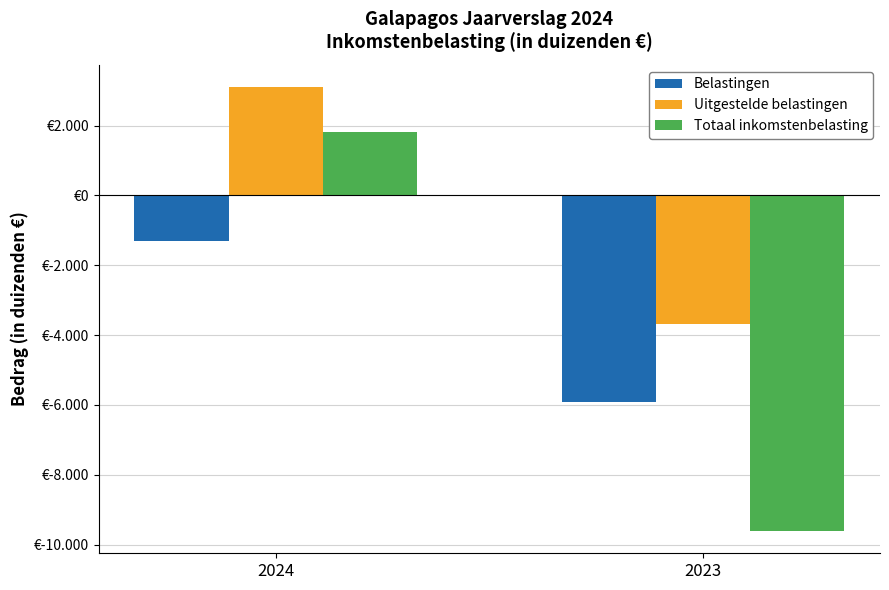

What is the approximate value of Belastingen at 2024, to the nearest 10?

-1300